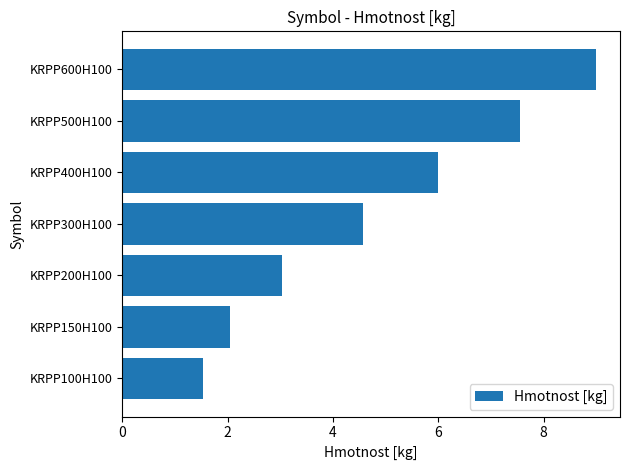

Does the chart contain stacked bars?

No